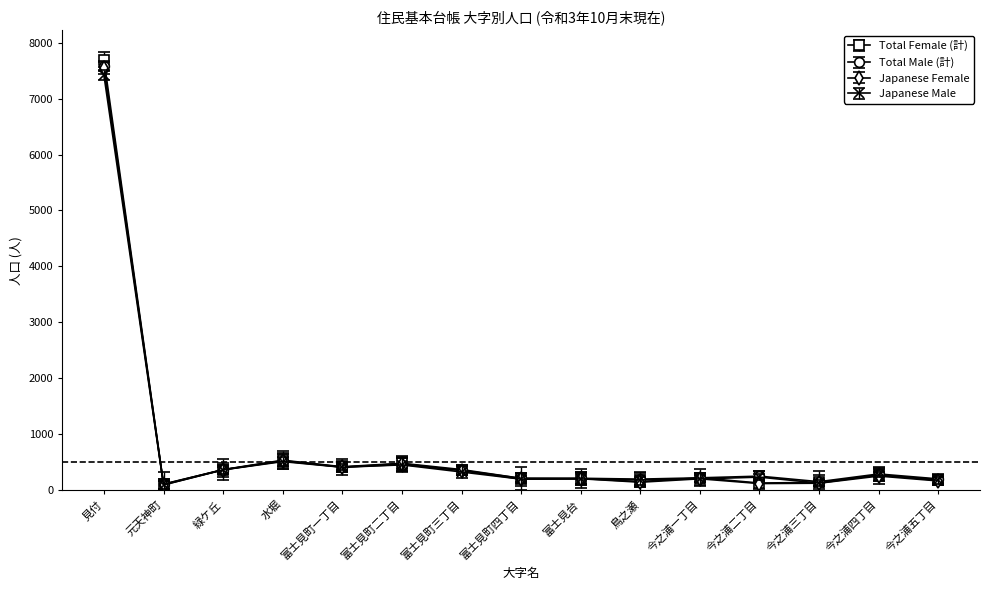

What is the difference between the second highest and minimum values in the Total Male (計) series?

419